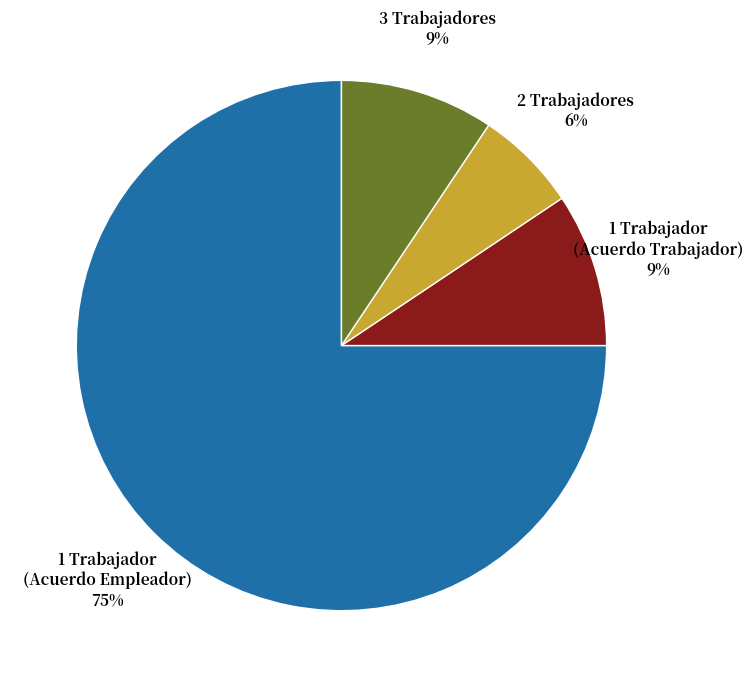

Which has a higher value, 3 Trabajadores or 1 Trabajador (Acuerdo Empleador)?

1 Trabajador (Acuerdo Empleador)